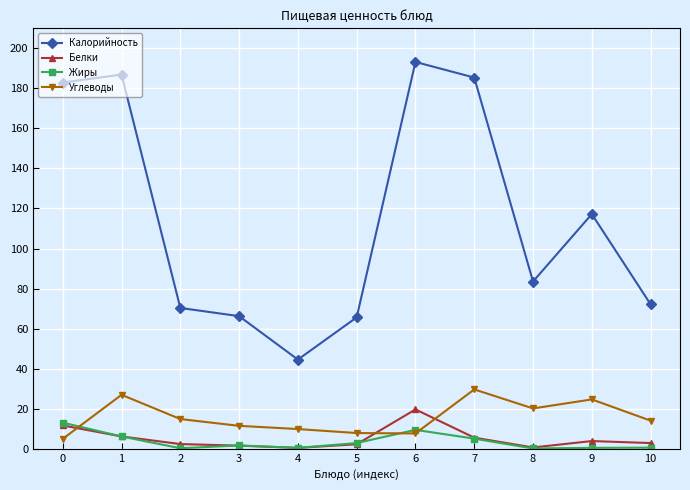

What is the difference between the maximum and second lowest values in the Белки series?

19.0